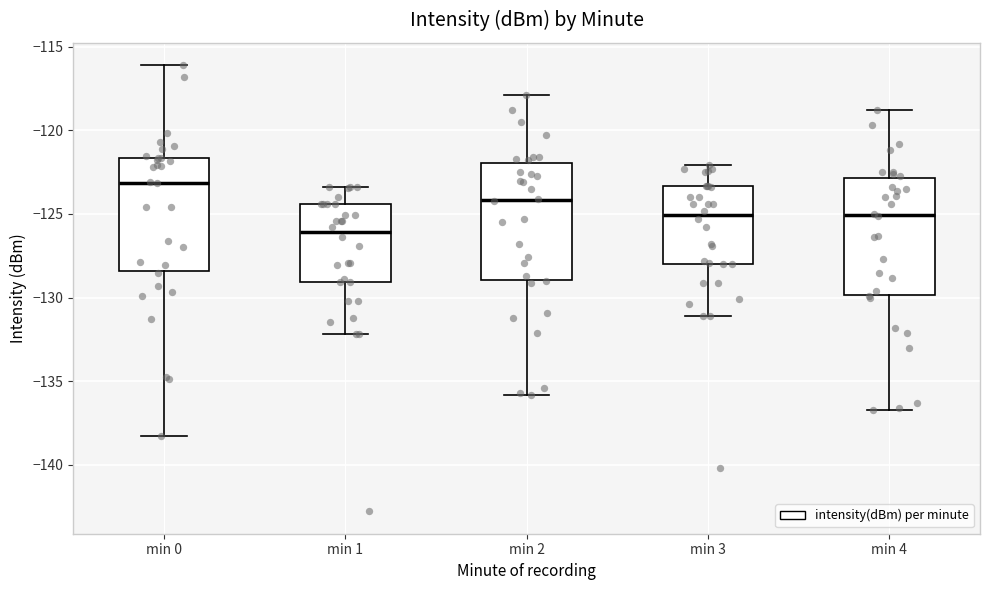

Reading left to right, transcribe this box plot: for each box, give where its median line is, the range the box spans, and where its two whiskers end, as read against the y-axis. The values are not printed on the chart, so give them approximately, as read against the axis.

min 0: median -123.0, box -128.5 to -121.5, whiskers -138.5 to -116.0
min 1: median -126.0, box -129.0 to -124.5, whiskers -132.0 to -123.5
min 2: median -124.0, box -129.0 to -122.0, whiskers -136.0 to -118.0
min 3: median -125.0, box -128.0 to -123.5, whiskers -131.0 to -122.0
min 4: median -125.0, box -130.0 to -123.0, whiskers -136.5 to -119.0